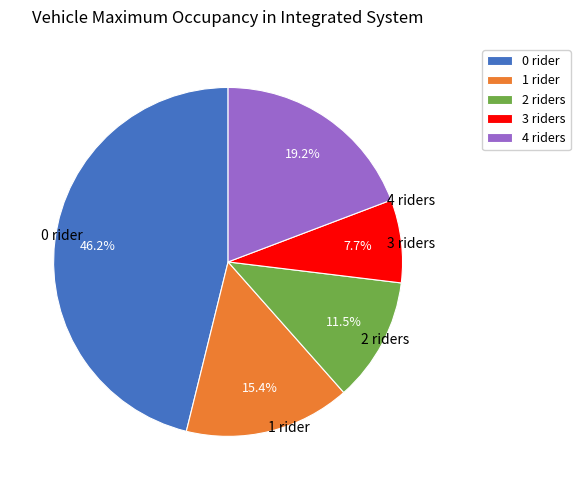

Do 2 riders and 0 rider together represent more than half of the pie?

Yes